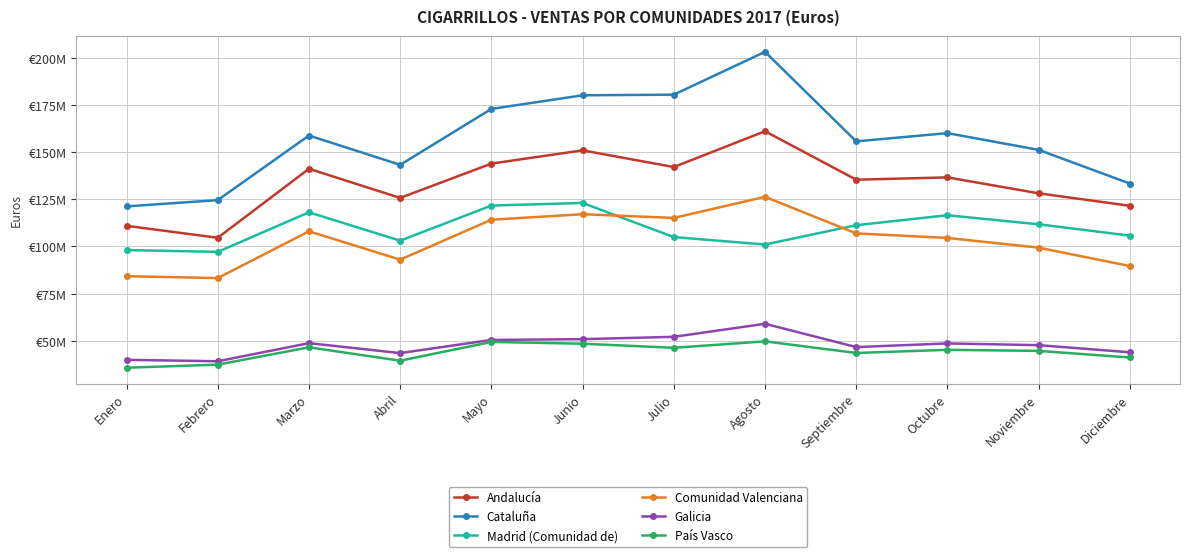

True or false: Galicia has a value of 27996511 at Diciembre.

False